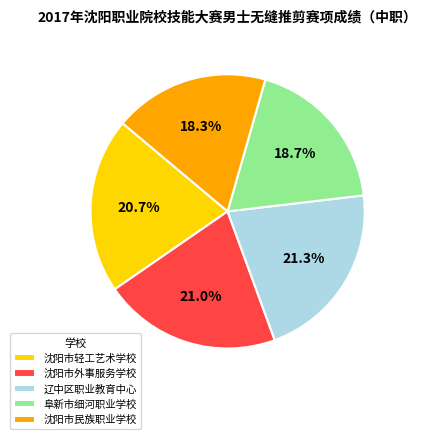

What is the ratio of the value at 沈阳市轻工艺术学校 to the value at 阜新市细河职业学校?

1.1